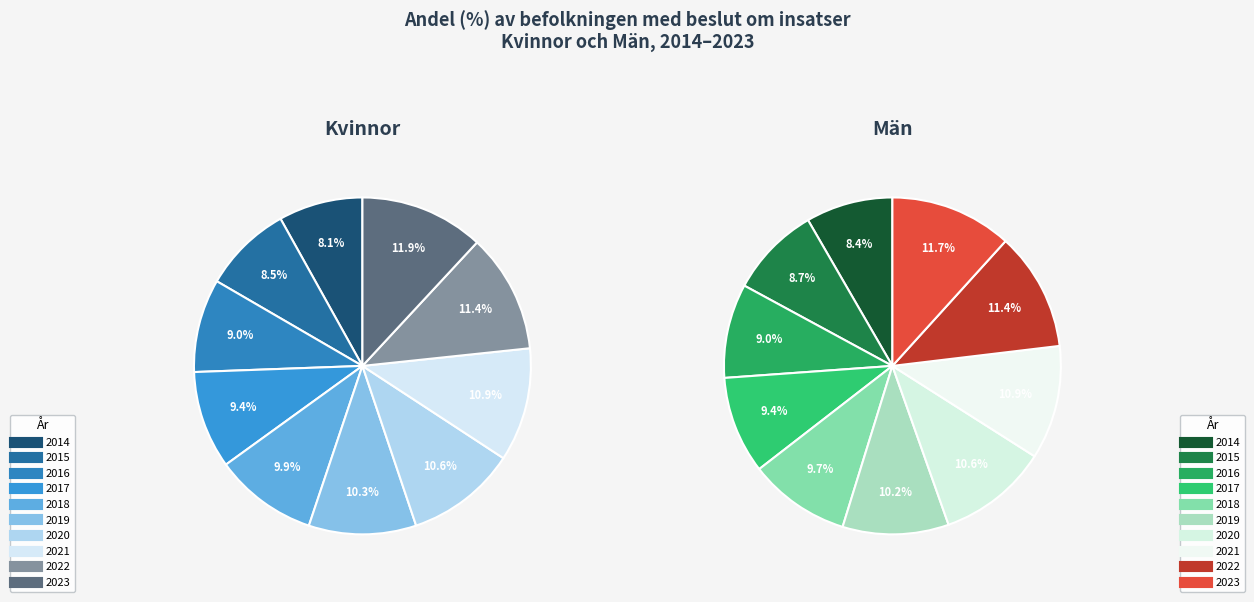

Combined, what portion of the pie is 2023 and 2020?

22.5%